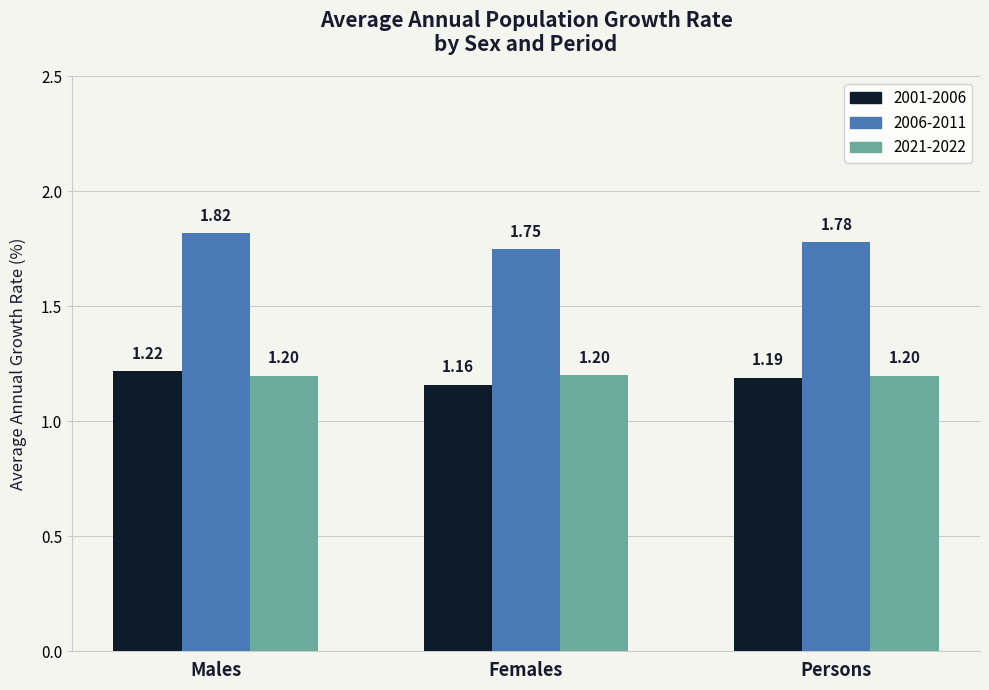

How many bars are there in each group?

3